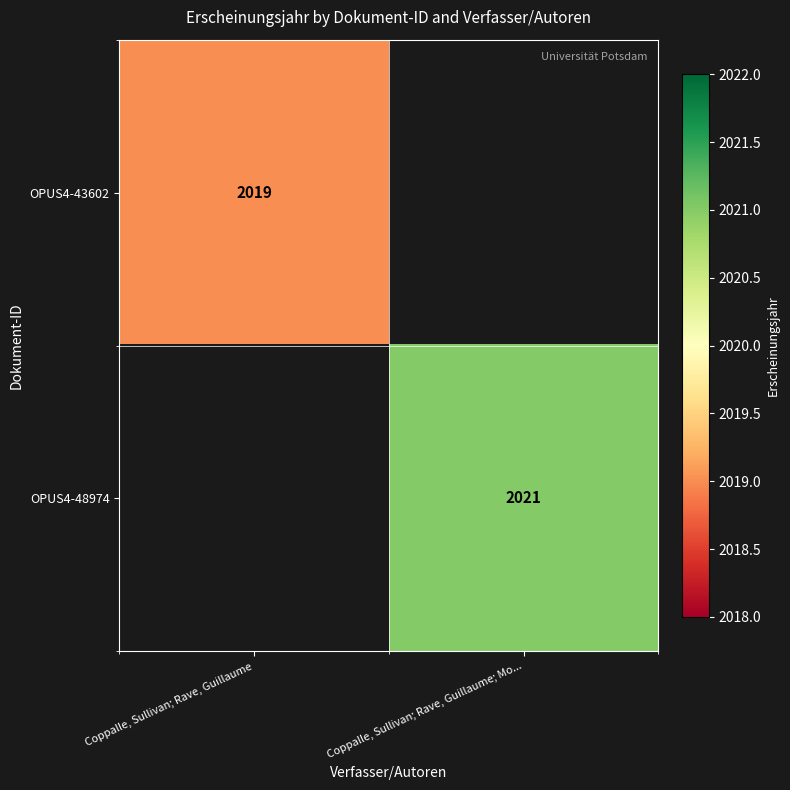

True or false: OPUS4-48974 has a value of 2021 at Coppalle, Sullivan; Rave, Guillaume; Mo....

True